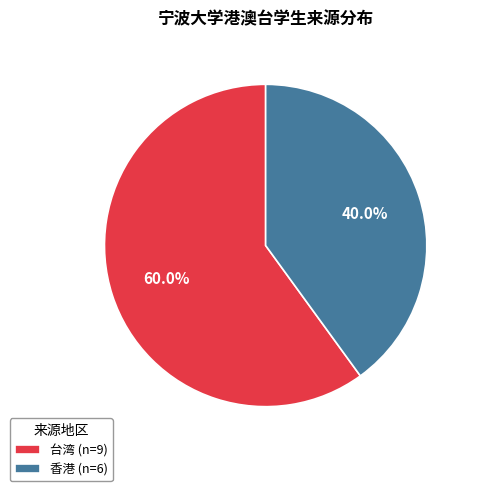

Which slice is the smallest?

香港 (n=6)